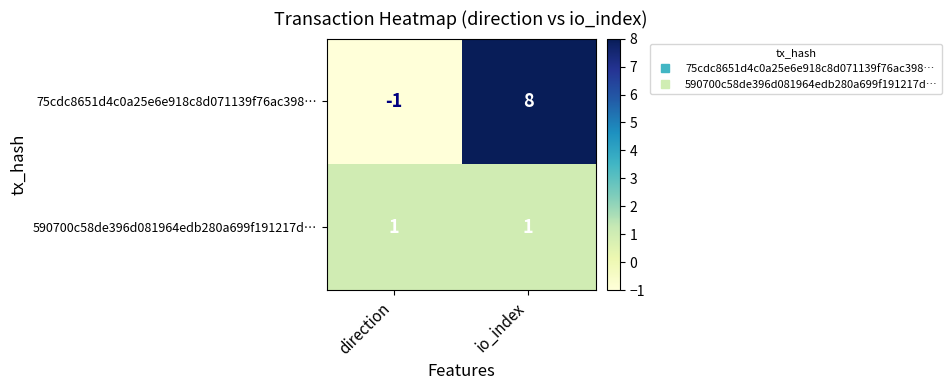

How many distinct data groups are displayed?

2